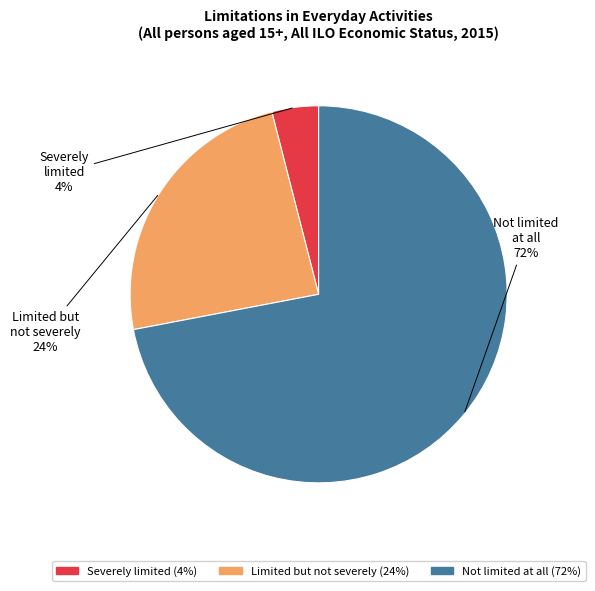

Which category has the smallest portion of the pie?

Severely limited